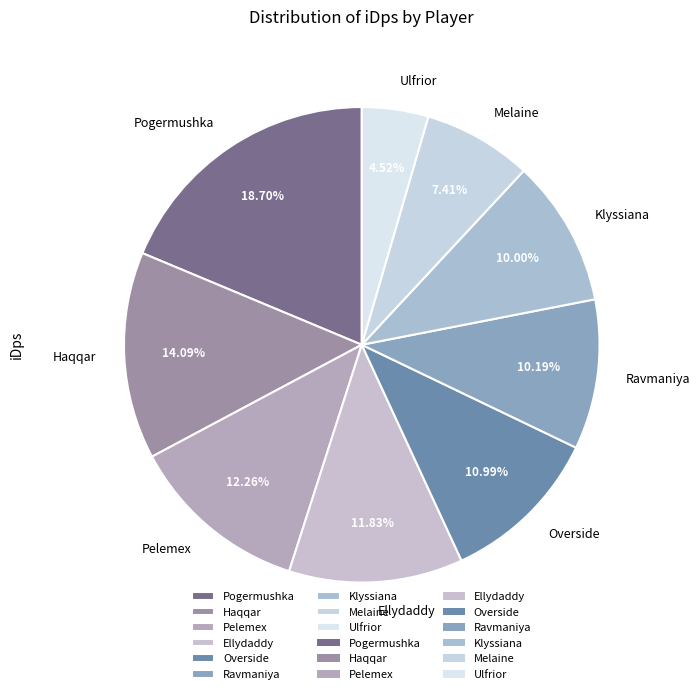

How many slices are in this pie chart?

9